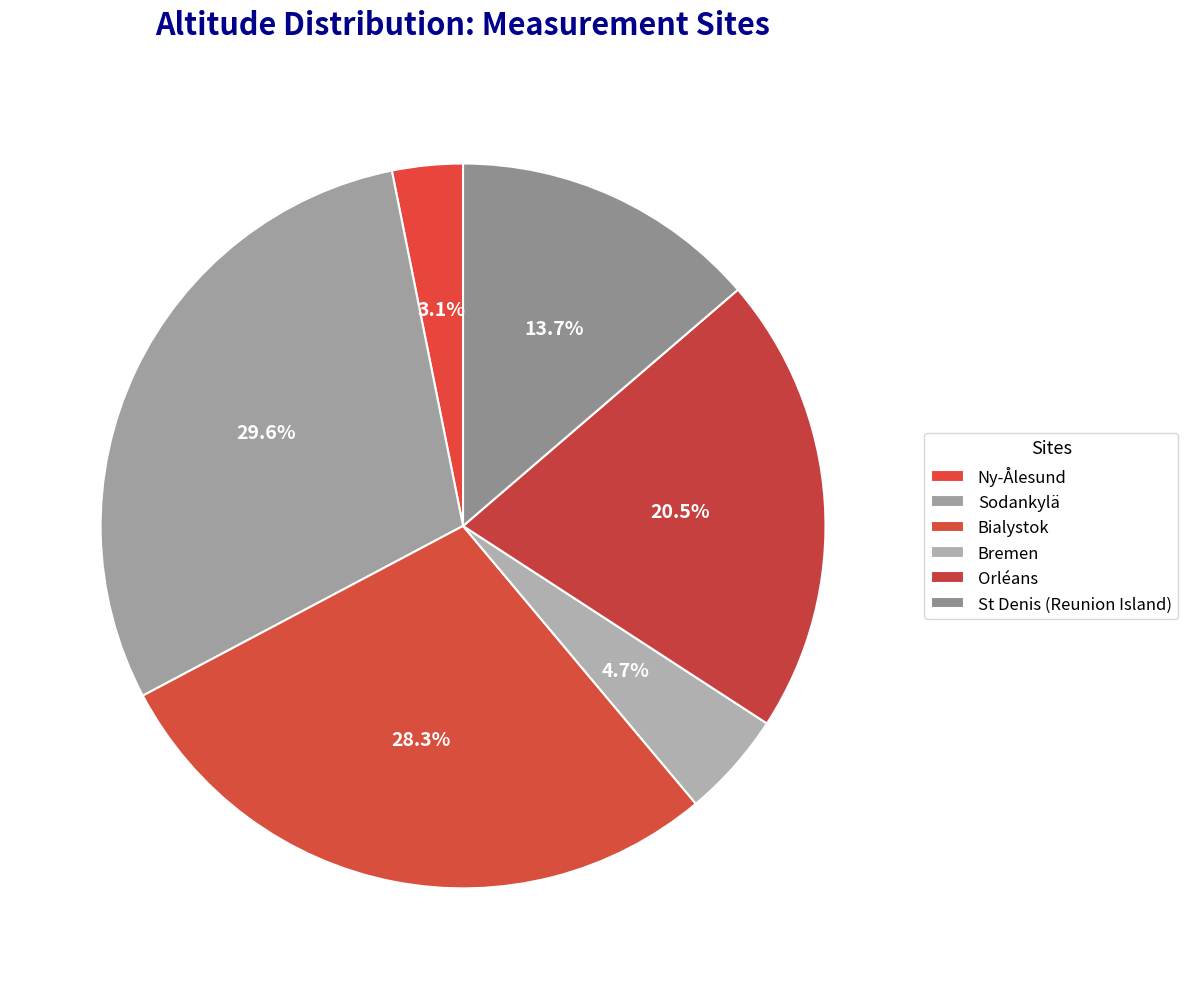

To the nearest percent, what is the difference between the Sodankylä and St Denis (Reunion Island) slice percentages?

16%